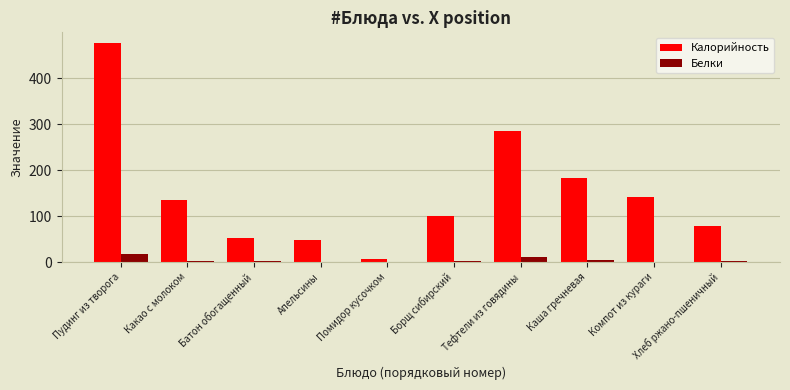

What are all the series names shown in the legend?

Калорийность, Белки